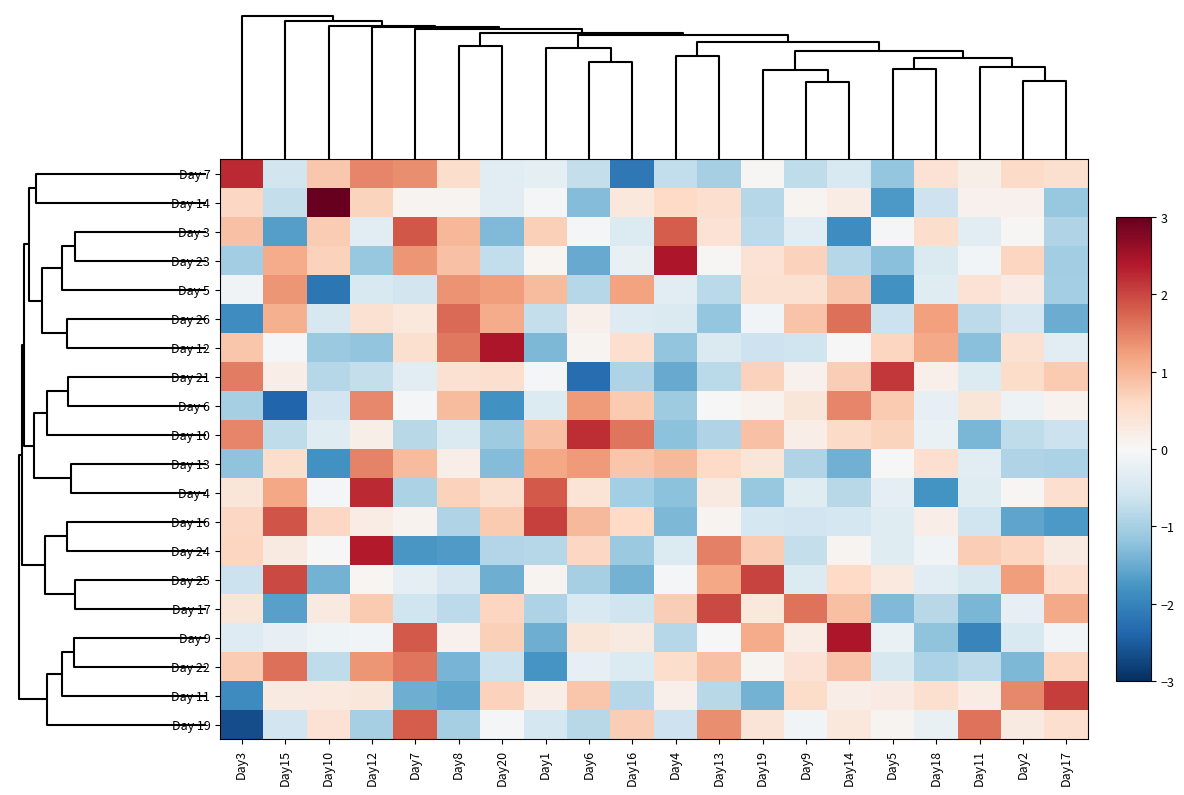

Reading left to right, extract all data points from this chart.

Day 7: Day3=2.2	Day15=-0.5	Day10=0.8	Day12=1.5	Day7=1.4	Day8=0.5	Day20=-0.3	Day1=-0.3	Day6=-0.7	Day16=-2.1	Day4=-0.7	Day13=-1.0	Day19=0.0	Day9=-0.8	Day14=-0.5	Day5=-1.2	Day18=0.4	Day11=0.2	Day2=0.6	Day17=0.5
Day 14: Day3=0.6	Day15=-0.7	Day10=3.3	Day12=0.7	Day7=0.1	Day8=0.1	Day20=-0.3	Day1=-0.1	Day6=-1.3	Day16=0.3	Day4=0.6	Day13=0.5	Day19=-0.9	Day9=0.1	Day14=0.2	Day5=-1.7	Day18=-0.6	Day11=0.1	Day2=0.1	Day17=-1.1
Day 3: Day3=0.9	Day15=-1.7	Day10=0.8	Day12=-0.3	Day7=1.9	Day8=1.0	Day20=-1.3	Day1=0.7	Day6=-0.1	Day16=-0.4	Day4=1.8	Day13=0.4	Day19=-0.8	Day9=-0.3	Day14=-1.9	Day5=-0.1	Day18=0.5	Day11=-0.3	Day2=0.0	Day17=-0.9
Day 23: Day3=-1.0	Day15=1.1	Day10=0.7	Day12=-1.1	Day7=1.3	Day8=0.9	Day20=-0.7	Day1=0.1	Day6=-1.5	Day16=-0.2	Day4=2.4	Day13=0.0	Day19=0.4	Day9=0.7	Day14=-0.9	Day5=-1.3	Day18=-0.4	Day11=-0.1	Day2=0.7	Day17=-1.0
Day 5: Day3=-0.1	Day15=1.3	Day10=-2.2	Day12=-0.4	Day7=-0.5	Day8=1.4	Day20=1.3	Day1=1.0	Day6=-0.9	Day16=1.2	Day4=-0.3	Day13=-0.8	Day19=0.4	Day9=0.5	Day14=0.8	Day5=-1.8	Day18=-0.4	Day11=0.4	Day2=0.2	Day17=-1.0
Day 26: Day3=-1.9	Day15=1.1	Day10=-0.5	Day12=0.5	Day7=0.3	Day8=1.7	Day20=1.1	Day1=-0.7	Day6=0.2	Day16=-0.4	Day4=-0.4	Day13=-1.1	Day19=-0.1	Day9=0.9	Day14=1.6	Day5=-0.7	Day18=1.2	Day11=-0.8	Day2=-0.5	Day17=-1.5
Day 12: Day3=0.8	Day15=-0.1	Day10=-1.1	Day12=-1.2	Day7=0.5	Day8=1.6	Day20=2.4	Day1=-1.3	Day6=0.1	Day16=0.5	Day4=-1.2	Day13=-0.4	Day19=-0.6	Day9=-0.6	Day14=-0.0	Day5=0.6	Day18=1.1	Day11=-1.3	Day2=0.5	Day17=-0.3
Day 21: Day3=1.5	Day15=0.2	Day10=-0.9	Day12=-0.7	Day7=-0.3	Day8=0.5	Day20=0.5	Day1=-0.1	Day6=-2.3	Day16=-0.9	Day4=-1.5	Day13=-0.8	Day19=0.7	Day9=0.1	Day14=0.7	Day5=2.1	Day18=0.2	Day11=-0.4	Day2=0.5	Day17=0.8
Day 6: Day3=-1.0	Day15=-2.4	Day10=-0.6	Day12=1.4	Day7=-0.0	Day8=1.0	Day20=-1.8	Day1=-0.4	Day6=1.3	Day16=0.8	Day4=-1.1	Day13=-0.0	Day19=0.1	Day9=0.4	Day14=1.5	Day5=0.8	Day18=-0.2	Day11=0.4	Day2=-0.1	Day17=0.1
Day 10: Day3=1.5	Day15=-0.8	Day10=-0.4	Day12=0.2	Day7=-0.8	Day8=-0.4	Day20=-1.1	Day1=0.9	Day6=2.2	Day16=1.6	Day4=-1.2	Day13=-0.9	Day19=0.9	Day9=0.2	Day14=0.6	Day5=0.7	Day18=-0.2	Day11=-1.4	Day2=-0.8	Day17=-0.6
Day 13: Day3=-1.2	Day15=0.5	Day10=-1.8	Day12=1.5	Day7=1.0	Day8=0.2	Day20=-1.3	Day1=1.2	Day6=1.3	Day16=0.8	Day4=1.0	Day13=0.6	Day19=0.4	Day9=-0.9	Day14=-1.4	Day5=-0.0	Day18=0.5	Day11=-0.3	Day2=-0.9	Day17=-0.9
Day 4: Day3=0.4	Day15=1.2	Day10=-0.0	Day12=2.2	Day7=-0.9	Day8=0.7	Day20=0.5	Day1=1.8	Day6=0.4	Day16=-1.0	Day4=-1.2	Day13=0.3	Day19=-1.1	Day9=-0.4	Day14=-0.8	Day5=-0.3	Day18=-1.8	Day11=-0.4	Day2=0.0	Day17=0.5
Day 16: Day3=0.6	Day15=1.9	Day10=0.6	Day12=0.2	Day7=0.1	Day8=-0.9	Day20=0.8	Day1=2.0	Day6=1.0	Day16=0.6	Day4=-1.4	Day13=0.1	Day19=-0.5	Day9=-0.6	Day14=-0.5	Day5=-0.4	Day18=0.2	Day11=-0.6	Day2=-1.6	Day17=-1.7
Day 24: Day3=0.6	Day15=0.3	Day10=-0.0	Day12=2.4	Day7=-1.8	Day8=-1.7	Day20=-0.9	Day1=-0.9	Day6=0.6	Day16=-1.1	Day4=-0.4	Day13=1.5	Day19=0.8	Day9=-0.7	Day14=0.1	Day5=-0.4	Day18=-0.1	Day11=0.7	Day2=0.6	Day17=0.3
Day 25: Day3=-0.6	Day15=2.0	Day10=-1.4	Day12=0.1	Day7=-0.3	Day8=-0.5	Day20=-1.5	Day1=0.1	Day6=-1.0	Day16=-1.4	Day4=-0.1	Day13=1.2	Day19=2.0	Day9=-0.4	Day14=0.6	Day5=0.3	Day18=-0.3	Day11=-0.5	Day2=1.3	Day17=0.5
Day 17: Day3=0.4	Day15=-1.6	Day10=0.3	Day12=0.8	Day7=-0.6	Day8=-0.8	Day20=0.6	Day1=-0.9	Day6=-0.5	Day16=-0.6	Day4=0.7	Day13=2.0	Day19=0.3	Day9=1.6	Day14=0.9	Day5=-1.3	Day18=-0.8	Day11=-1.4	Day2=-0.2	Day17=1.1
Day 9: Day3=-0.4	Day15=-0.2	Day10=-0.1	Day12=-0.1	Day7=1.8	Day8=0.1	Day20=0.7	Day1=-1.5	Day6=0.4	Day16=0.3	Day4=-0.8	Day13=0.0	Day19=1.1	Day9=0.2	Day14=2.4	Day5=-0.2	Day18=-1.2	Day11=-2.0	Day2=-0.5	Day17=-0.1
Day 22: Day3=0.8	Day15=1.7	Day10=-0.8	Day12=1.3	Day7=1.6	Day8=-1.4	Day20=-0.7	Day1=-1.8	Day6=-0.3	Day16=-0.4	Day4=0.5	Day13=0.9	Day19=0.1	Day9=0.4	Day14=0.9	Day5=-0.5	Day18=-0.9	Day11=-0.8	Day2=-1.3	Day17=0.7
Day 11: Day3=-1.9	Day15=0.3	Day10=0.3	Day12=0.3	Day7=-1.5	Day8=-1.6	Day20=0.7	Day1=0.2	Day6=0.8	Day16=-0.9	Day4=0.2	Day13=-0.8	Day19=-1.4	Day9=0.5	Day14=0.2	Day5=0.2	Day18=0.5	Day11=0.2	Day2=1.4	Day17=2.1
Day 19: Day3=-2.7	Day15=-0.6	Day10=0.4	Day12=-1.0	Day7=1.8	Day8=-1.0	Day20=-0.0	Day1=-0.5	Day6=-0.8	Day16=0.7	Day4=-0.6	Day13=1.4	Day19=0.4	Day9=-0.1	Day14=0.3	Day5=0.1	Day18=-0.2	Day11=1.6	Day2=0.3	Day17=0.5